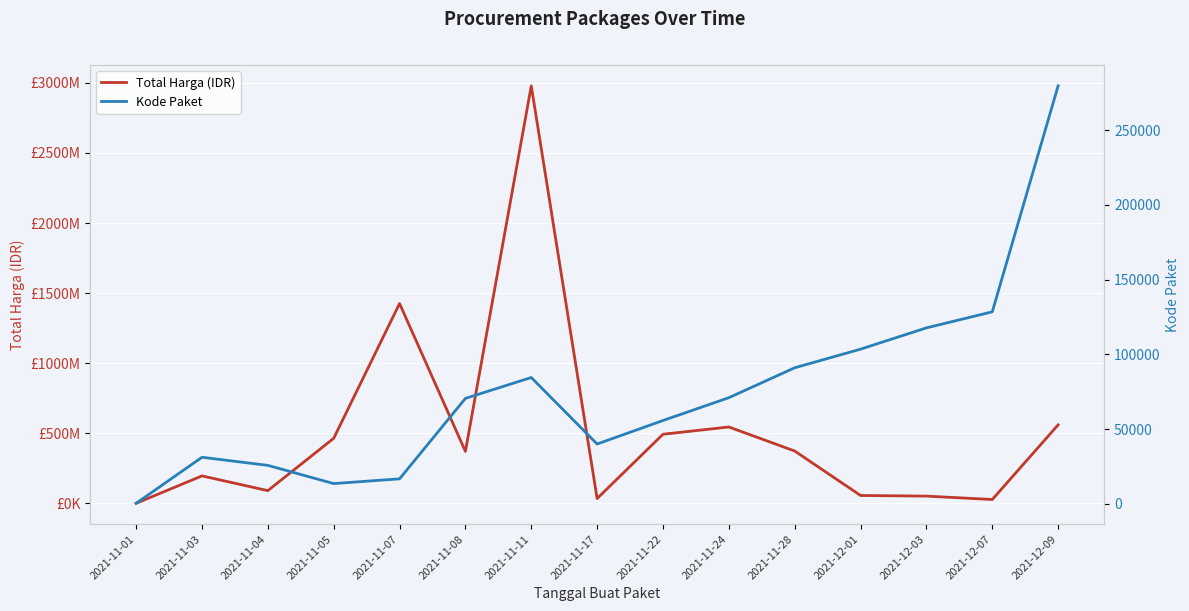

Reading left to right, transcribe all the data shown in this chart.

Total Harga (IDR): 2021-11-01=333600	2021-11-03=195911270	2021-11-04=90672075	2021-11-05=464002100	2021-11-07=1425867900	2021-11-08=370567000	2021-11-11=2978953240	2021-11-17=34292000	2021-11-22=493000000	2021-11-24=544934300	2021-11-28=373404000	2021-12-01=56152800	2021-12-03=51601000	2021-12-07=27412000	2021-12-09=559971000
Kode Paket: 2021-11-01=464	2021-11-03=31249	2021-11-04=25825	2021-11-05=13652	2021-11-07=16823	2021-11-08=70612	2021-11-11=84587	2021-11-17=40112	2021-11-22=55826	2021-11-24=71087	2021-11-28=91101	2021-12-01=103541	2021-12-03=117783	2021-12-07=128516	2021-12-09=279634